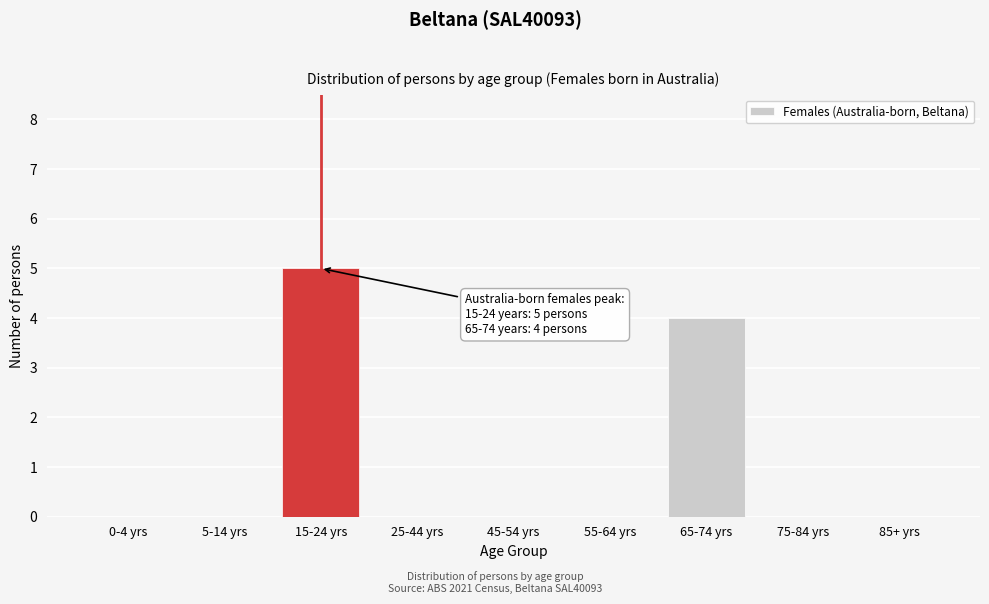

Reading left to right, list all the values displayed in this chart.

0-4 yrs=0	5-14 yrs=0	15-24 yrs=5	25-44 yrs=0	45-54 yrs=0	55-64 yrs=0	65-74 yrs=4	75-84 yrs=0	85+ yrs=0